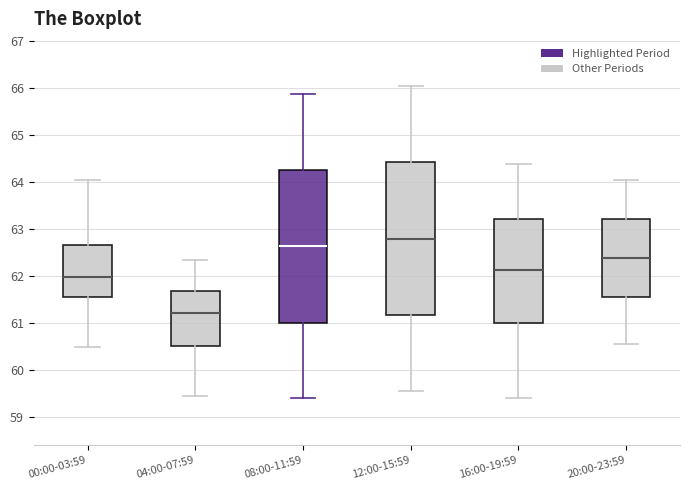

Reading left to right, transcribe this box plot: for each box, give where its median line is, the range the box spans, and where its two whiskers end, as read against the y-axis. The values are not printed on the chart, so give them approximately, as read against the axis.

00:00-03:59: median 62.0, box 61.5 to 62.7, whiskers 60.5 to 64.1
04:00-07:59: median 61.2, box 60.5 to 61.7, whiskers 59.5 to 62.3
08:00-11:59: median 62.6, box 61.0 to 64.3, whiskers 59.4 to 65.9
12:00-15:59: median 62.8, box 61.2 to 64.4, whiskers 59.6 to 66.1
16:00-19:59: median 62.1, box 61.0 to 63.2, whiskers 59.4 to 64.4
20:00-23:59: median 62.4, box 61.6 to 63.2, whiskers 60.6 to 64.1